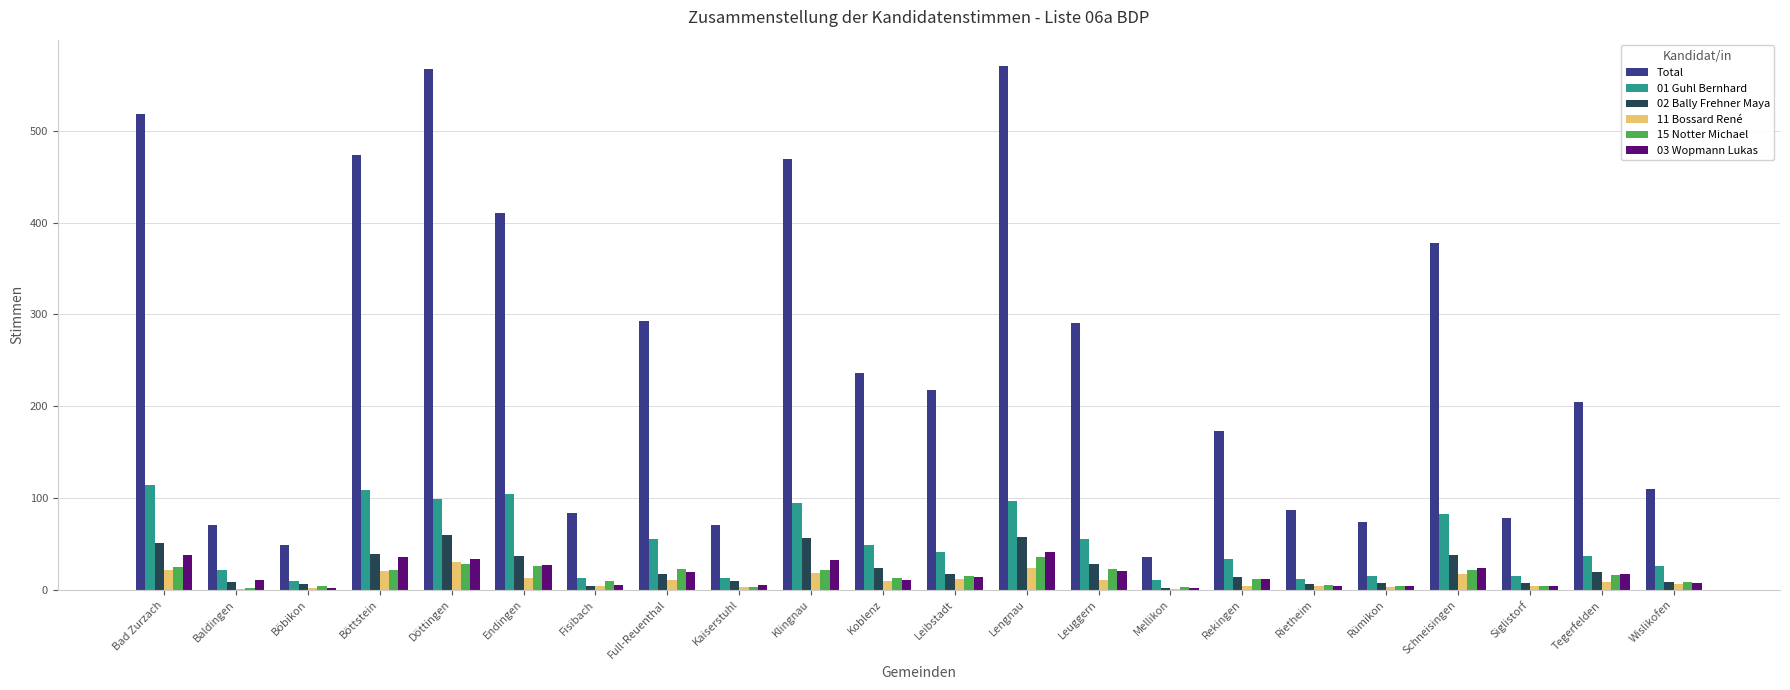

What are all the series names shown in the legend?

Total, 01 Guhl Bernhard, 02 Bally Frehner Maya, 11 Bossard René, 15 Notter Michael, 03 Wopmann Lukas